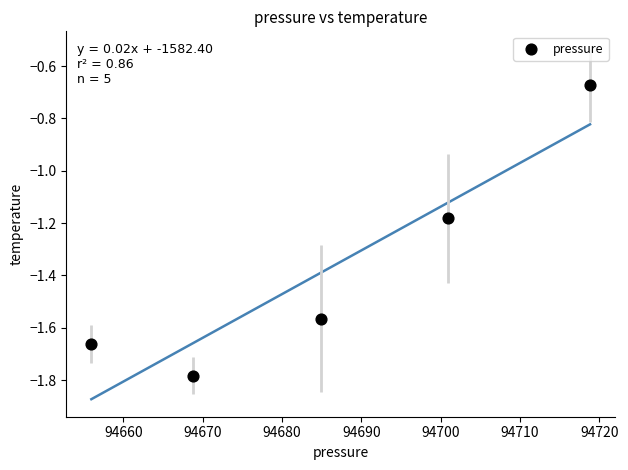

What is the range of X values (max minus min)?

62.9